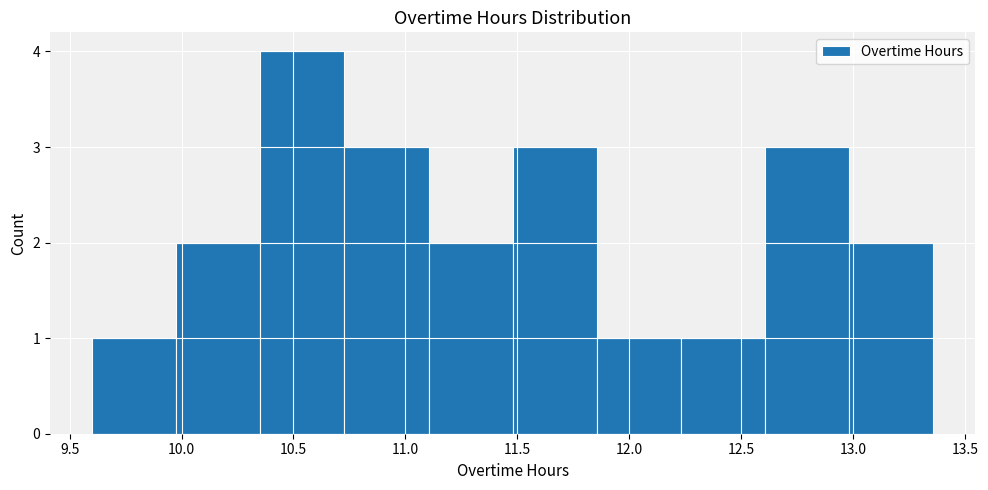

Reading left to right, list every bar in this chart as the range it spans on the x-axis followed by its height. Neither the bar edges nor the heights are printed on the chart, so give them approximately, as read against the axes.

9.60 to 10.00: 1
10.00 to 10.35: 2
10.35 to 10.75: 4
10.75 to 11.10: 3
11.10 to 11.50: 2
11.50 to 11.85: 3
11.85 to 12.25: 1
12.25 to 12.60: 1
12.60 to 13.00: 3
13.00 to 13.35: 2